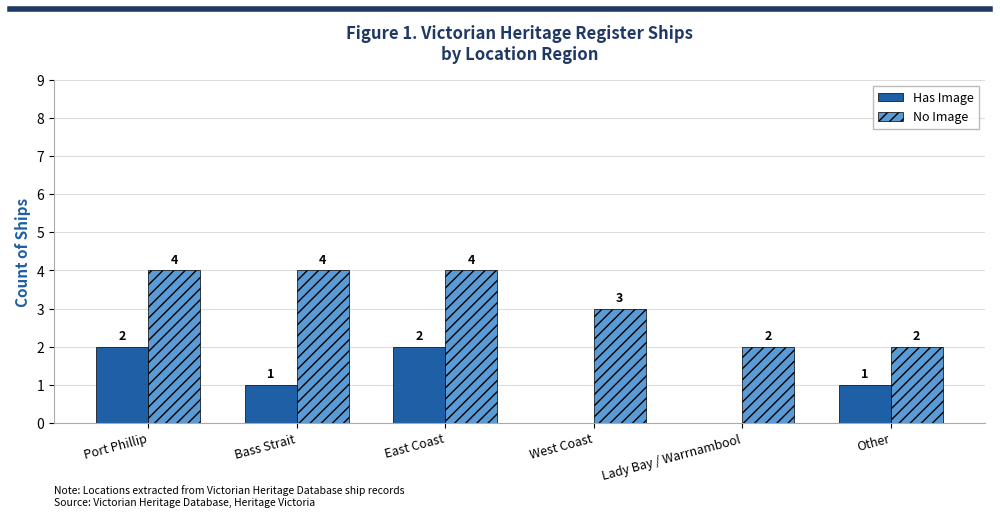

Reading left to right, transcribe all the data shown in this chart.

Has Image: Port Phillip=2	Bass Strait=1	East Coast=2	West Coast=0	Lady Bay / Warrnambool=0	Other=1
No Image: Port Phillip=4	Bass Strait=4	East Coast=4	West Coast=3	Lady Bay / Warrnambool=2	Other=2